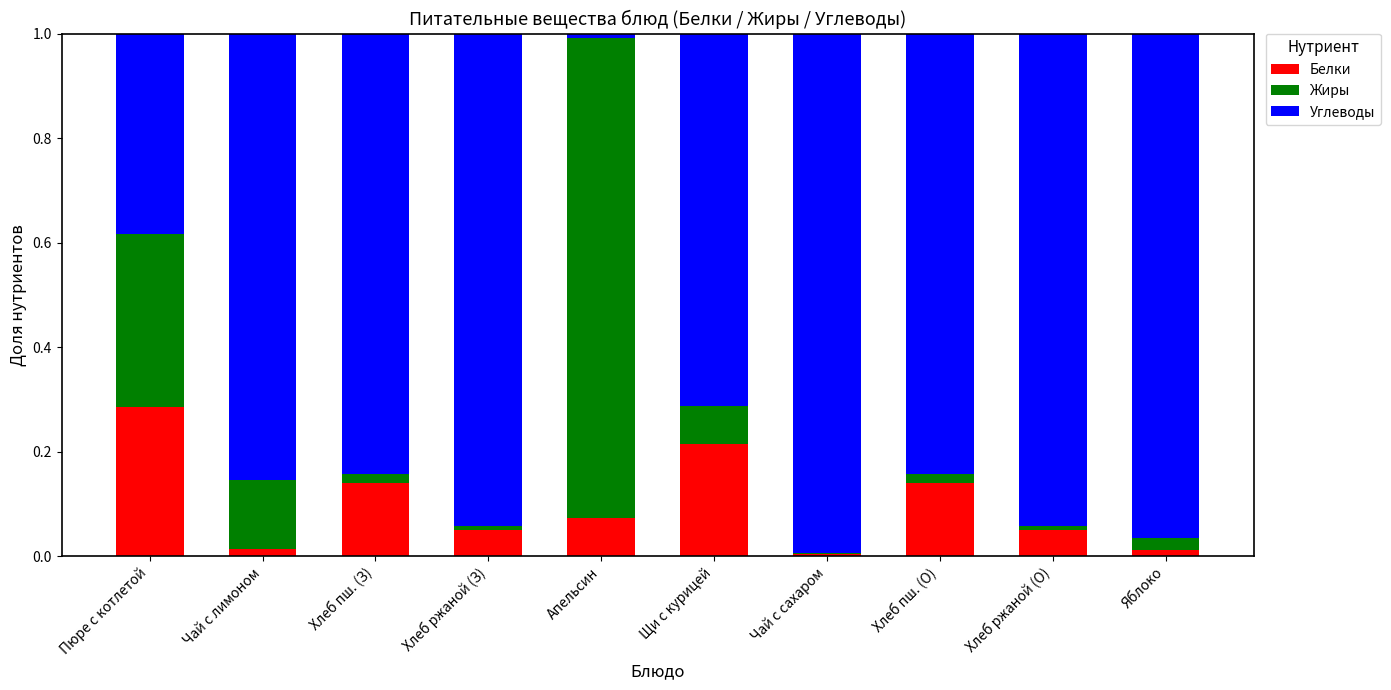

True or false: Белки has a value of 0.3 at Щи с курицей.

False